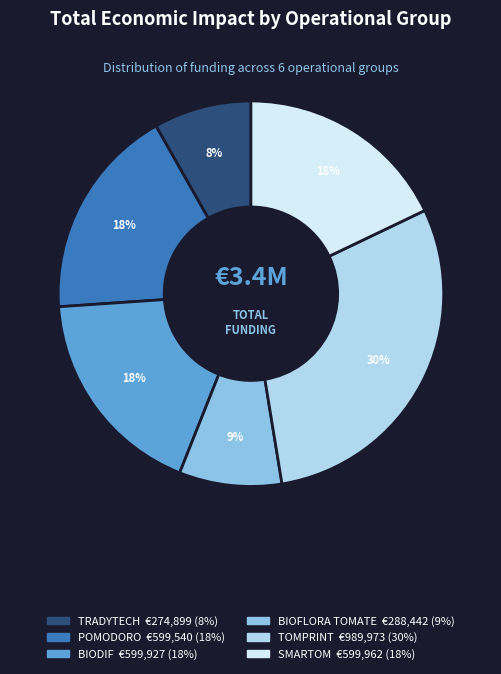

Do BIODIF and TRADYTECH together represent more than half of the pie?

No